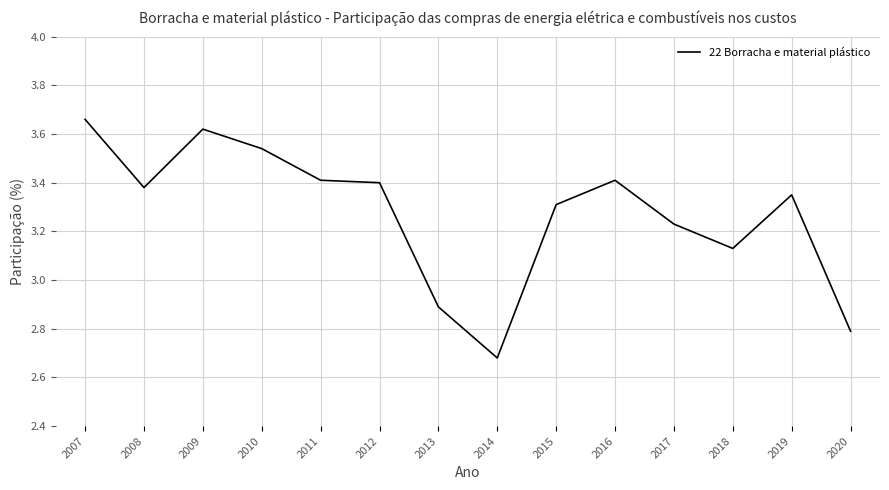

What is the difference between the maximum and minimum values?

1.0